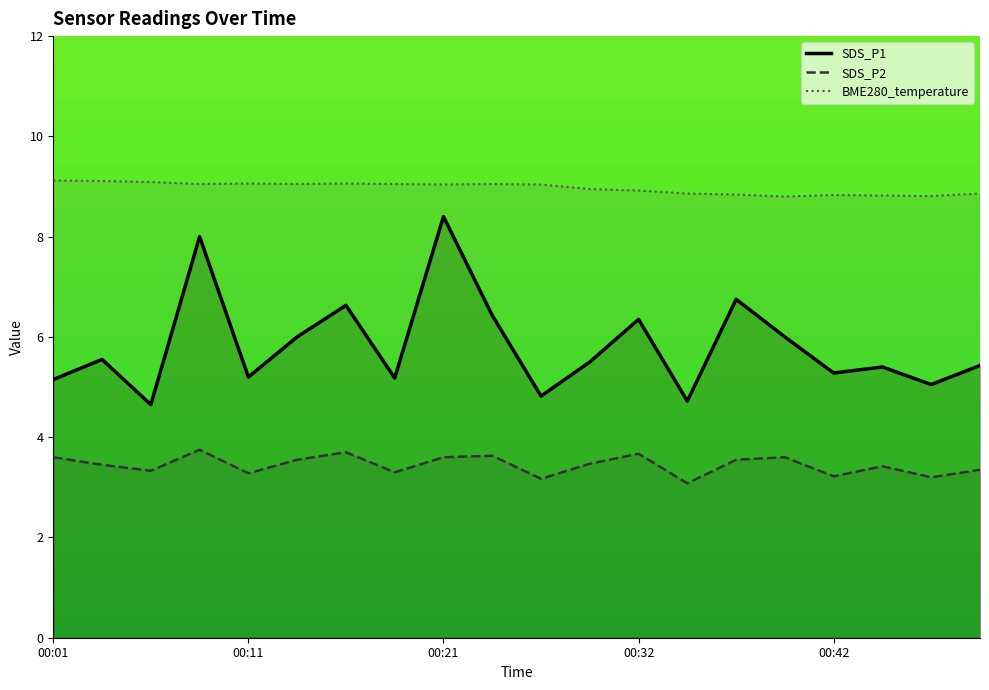

What is the total value across all series at 00:21?

21.0